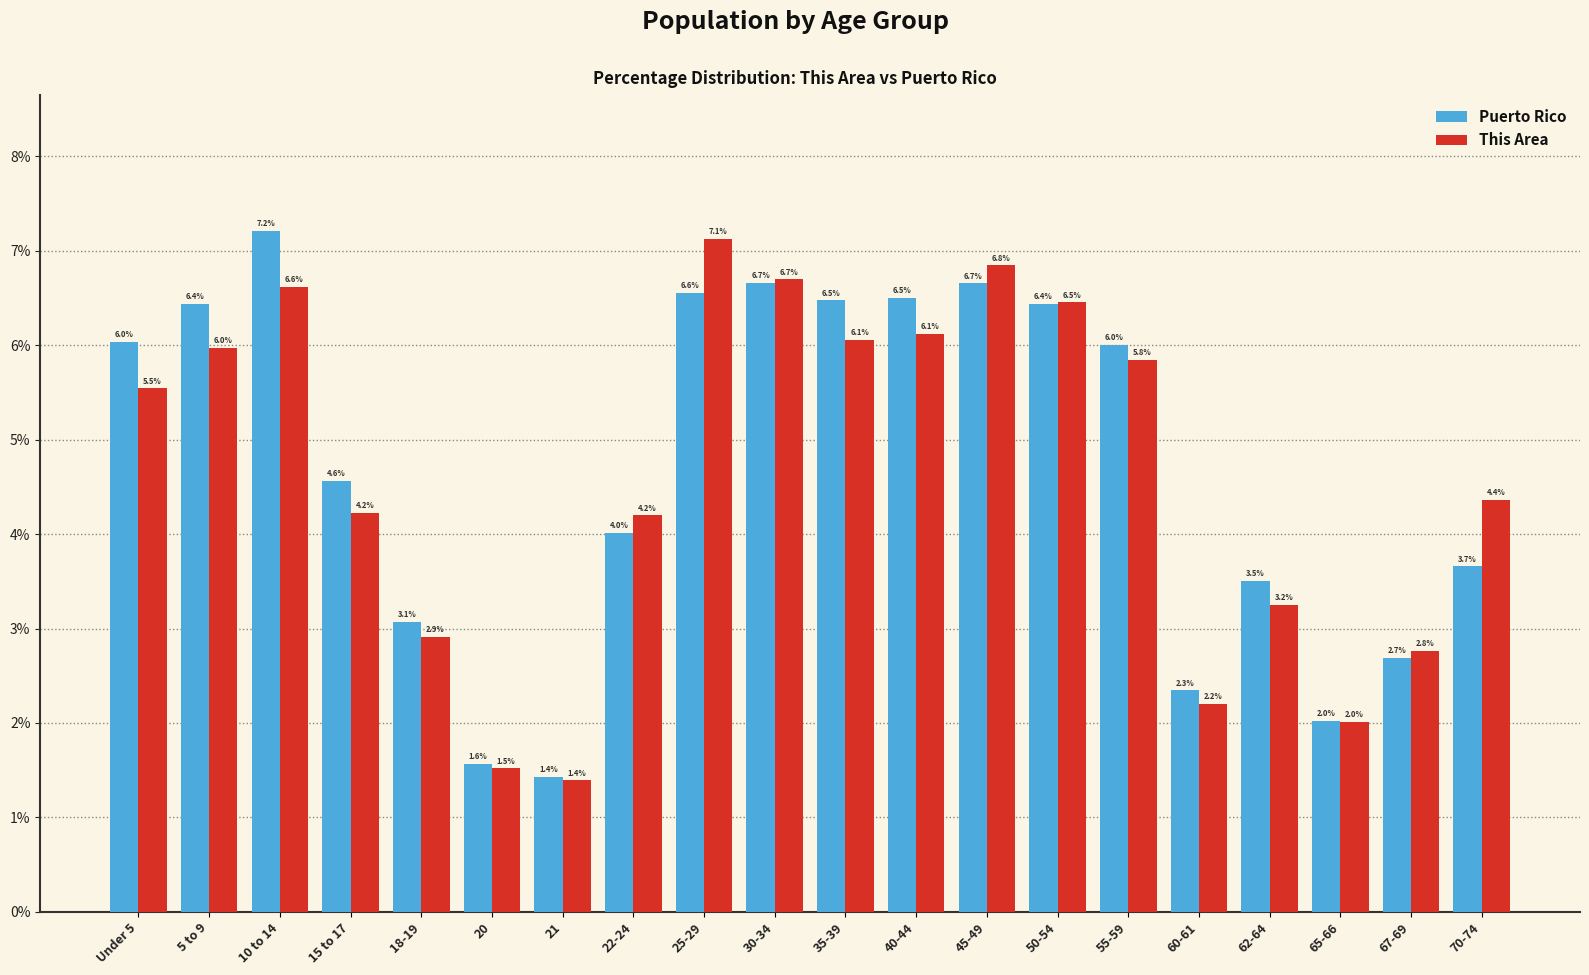

At which category is the sum across all series the highest?

10 to 14